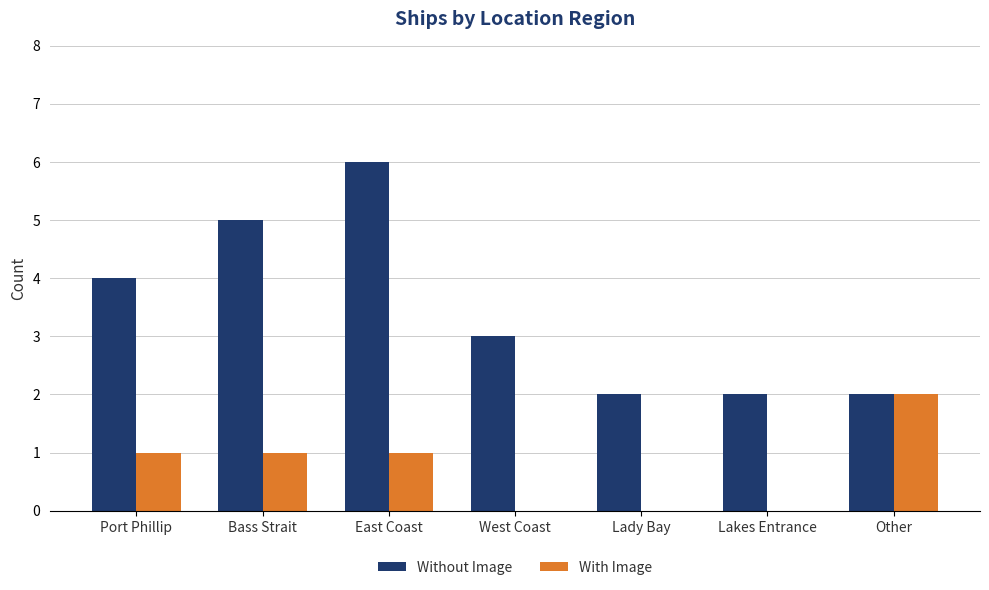

What is the sum of the Without Image values at Lady Bay and West Coast?

5